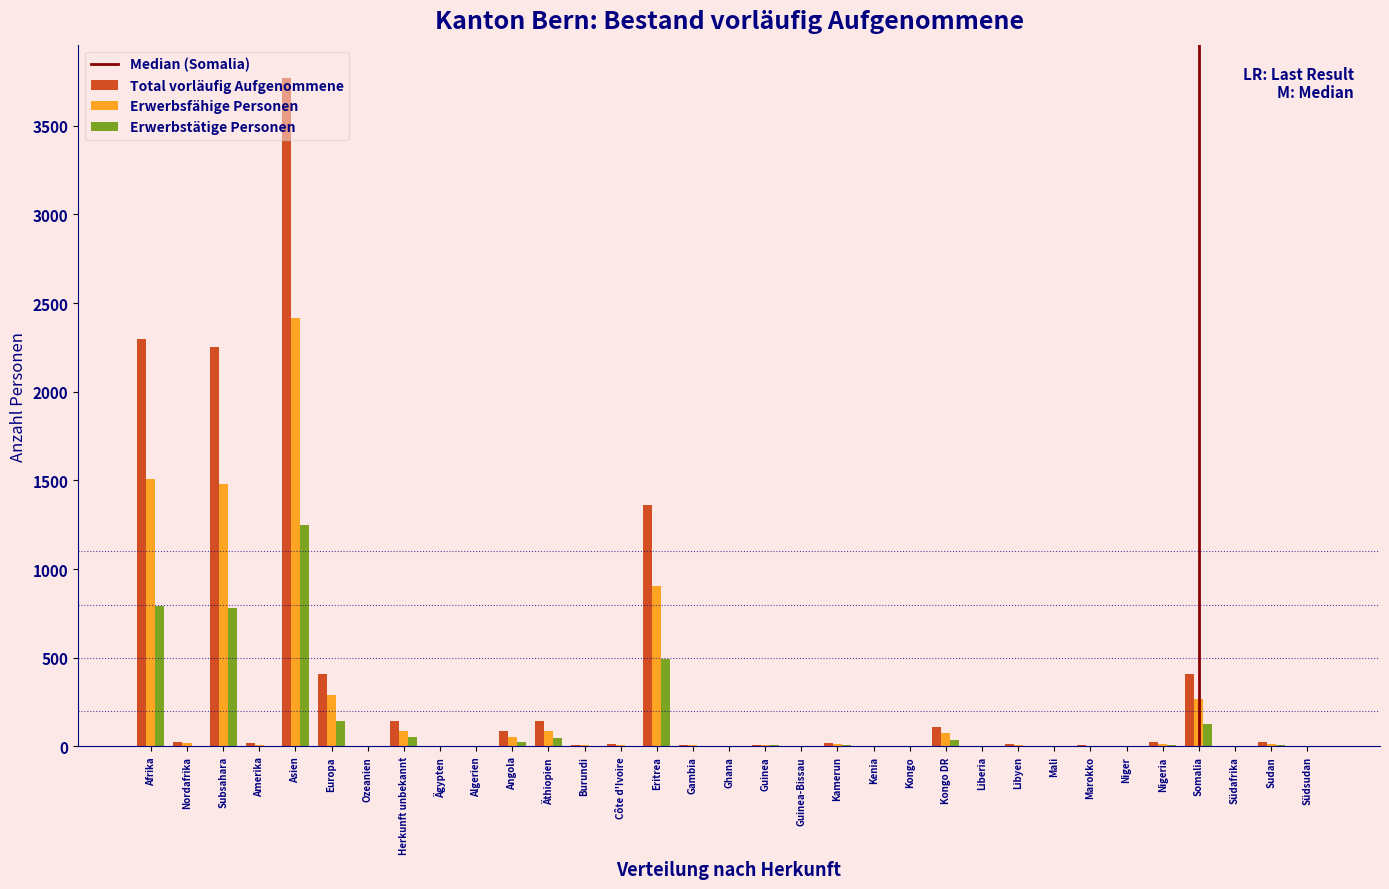

What is the total value across all series at Europa?

838